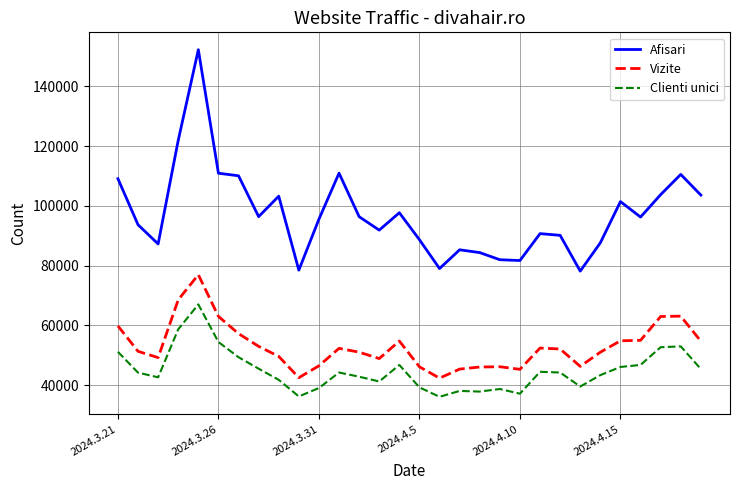

Which series has the largest total across all categories?

Afisari